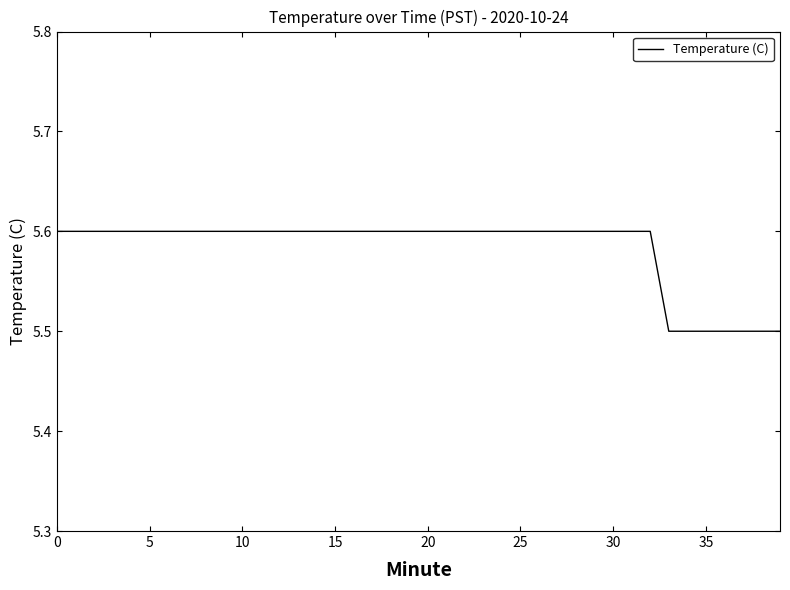

What is the minimum value shown in the chart?

5.5